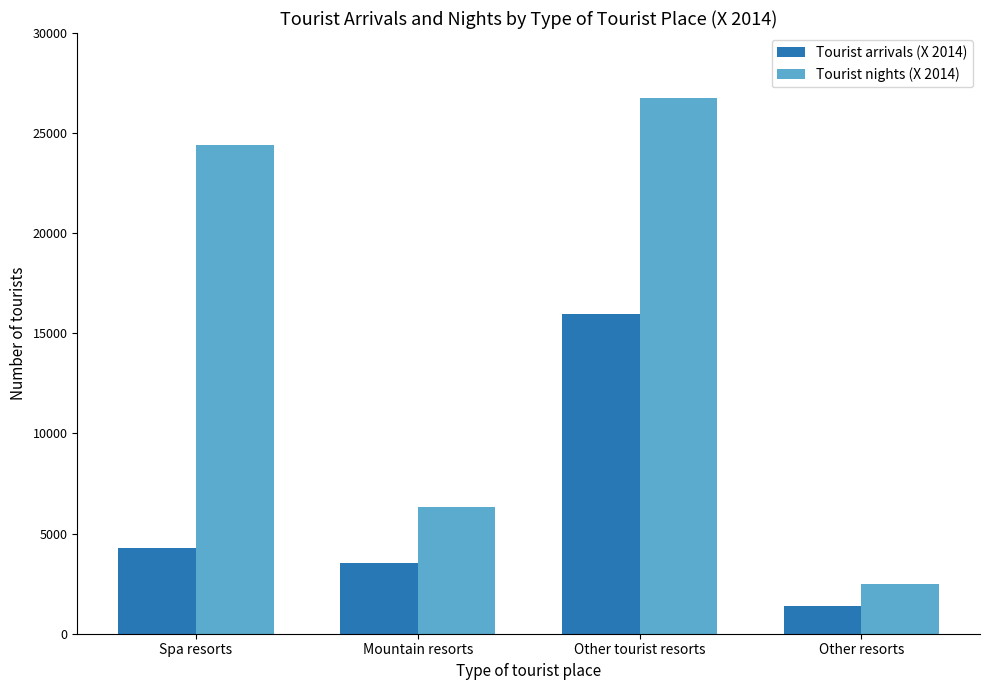

What position from the right is Spa resorts?

4